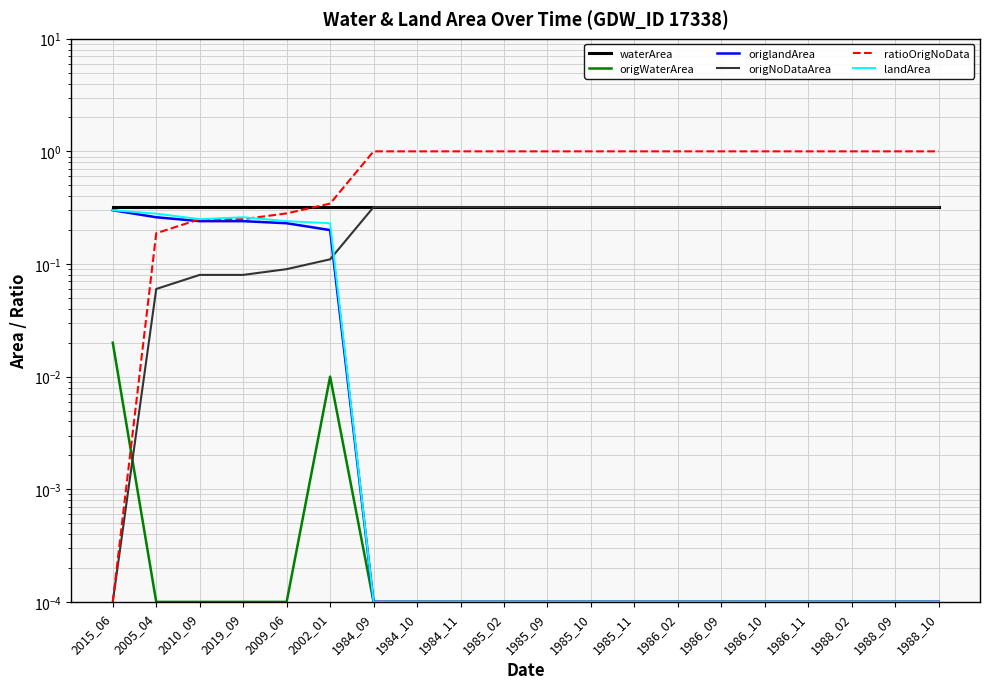

How many series are shown in this chart?

6